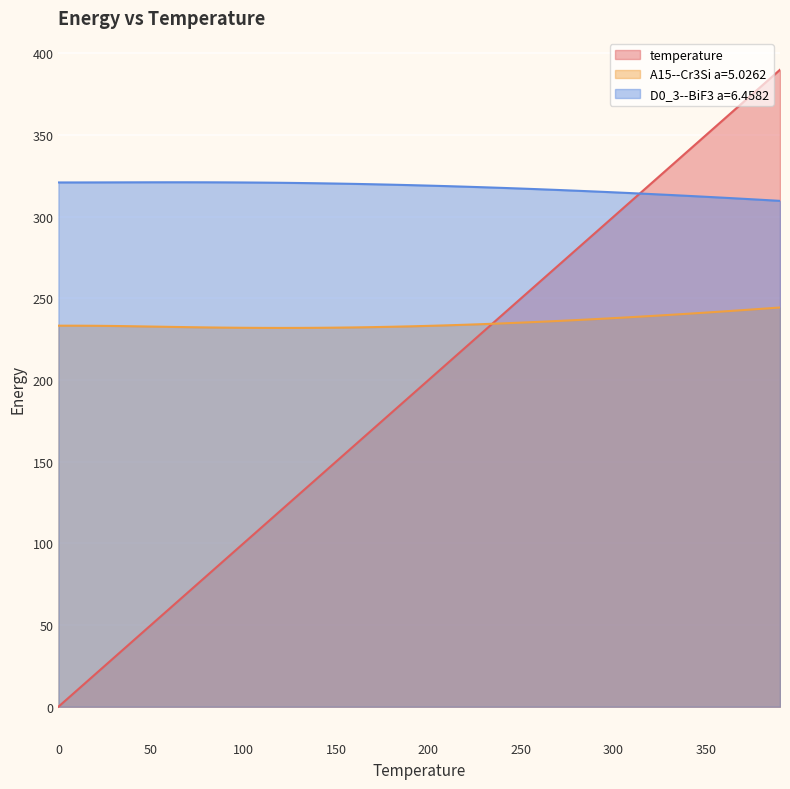

What is the difference between the second highest and second lowest values in the temperature series?

370.0